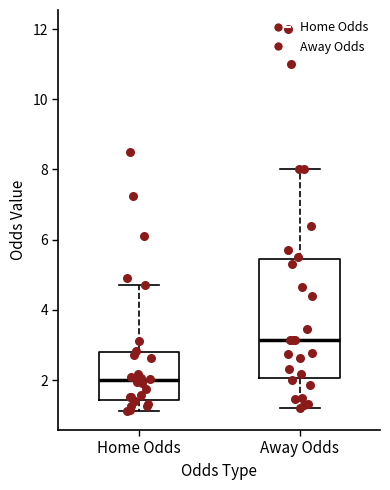

Which box's median line is the lowest?

Home Odds